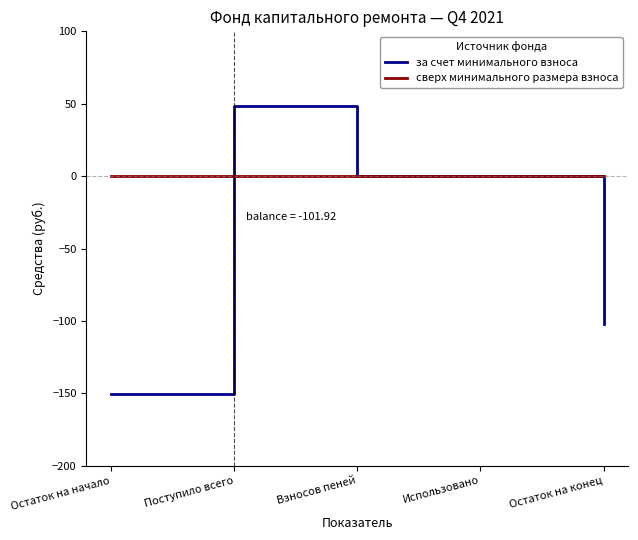

Is it true that за счет минимального взноса equals -101.9 at Остаток на конец?

True